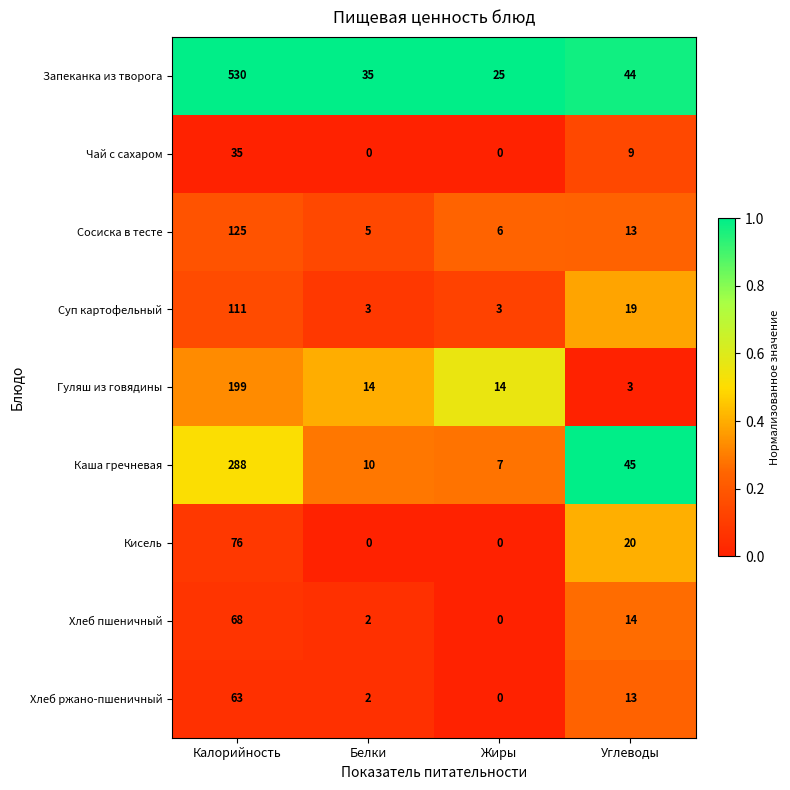

Which label corresponds to the largest value in the chart?

Калорийность